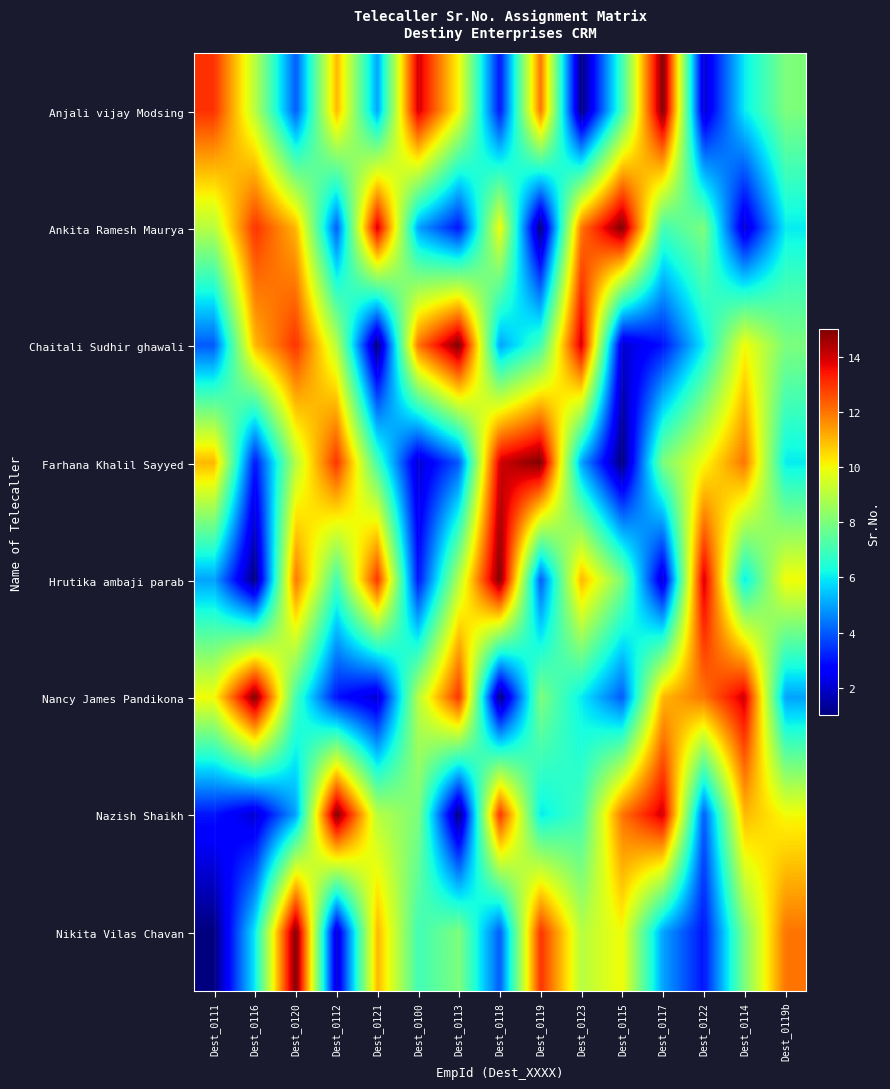

Reading left to right, list all the values displayed in this chart.

Anjali vijay Modsing: Dest_0111=13	Dest_0116=9	Dest_0120=4	Dest_0112=11	Dest_0121=5	Dest_0100=14	Dest_0113=10	Dest_0118=3	Dest_0119=12	Dest_0123=1	Dest_0115=7	Dest_0117=15	Dest_0122=2	Dest_0114=6	Dest_0119b=8
Ankita Ramesh Maurya: Dest_0111=9	Dest_0116=13	Dest_0120=11	Dest_0112=4	Dest_0121=14	Dest_0100=5	Dest_0113=3	Dest_0118=10	Dest_0119=1	Dest_0123=12	Dest_0115=15	Dest_0117=7	Dest_0122=8	Dest_0114=2	Dest_0119b=6
Chaitali Sudhir ghawali: Dest_0111=4	Dest_0116=11	Dest_0120=13	Dest_0112=9	Dest_0121=1	Dest_0100=12	Dest_0113=15	Dest_0118=5	Dest_0119=7	Dest_0123=14	Dest_0115=2	Dest_0117=3	Dest_0122=6	Dest_0114=10	Dest_0119b=8
Farhana Khalil Sayyed: Dest_0111=11	Dest_0116=3	Dest_0120=9	Dest_0112=13	Dest_0121=7	Dest_0100=2	Dest_0113=4	Dest_0118=14	Dest_0119=15	Dest_0123=5	Dest_0115=1	Dest_0117=8	Dest_0122=10	Dest_0114=12	Dest_0119b=6
Hrutika ambaji parab: Dest_0111=5	Dest_0116=1	Dest_0120=12	Dest_0112=7	Dest_0121=13	Dest_0100=3	Dest_0113=9	Dest_0118=15	Dest_0119=4	Dest_0123=11	Dest_0115=8	Dest_0117=2	Dest_0122=14	Dest_0114=6	Dest_0119b=10
Nancy James Pandikona: Dest_0111=10	Dest_0116=15	Dest_0120=7	Dest_0112=3	Dest_0121=2	Dest_0100=9	Dest_0113=13	Dest_0118=1	Dest_0119=8	Dest_0123=6	Dest_0115=4	Dest_0117=11	Dest_0122=12	Dest_0114=14	Dest_0119b=5
Nazish Shaikh: Dest_0111=3	Dest_0116=2	Dest_0120=5	Dest_0112=15	Dest_0121=9	Dest_0100=8	Dest_0113=1	Dest_0118=13	Dest_0119=6	Dest_0123=7	Dest_0115=12	Dest_0117=14	Dest_0122=4	Dest_0114=11	Dest_0119b=10
Nikita Vilas Chavan: Dest_0111=1	Dest_0116=6	Dest_0120=15	Dest_0112=2	Dest_0121=11	Dest_0100=7	Dest_0113=8	Dest_0118=4	Dest_0119=13	Dest_0123=9	Dest_0115=10	Dest_0117=5	Dest_0122=3	Dest_0114=8	Dest_0119b=12